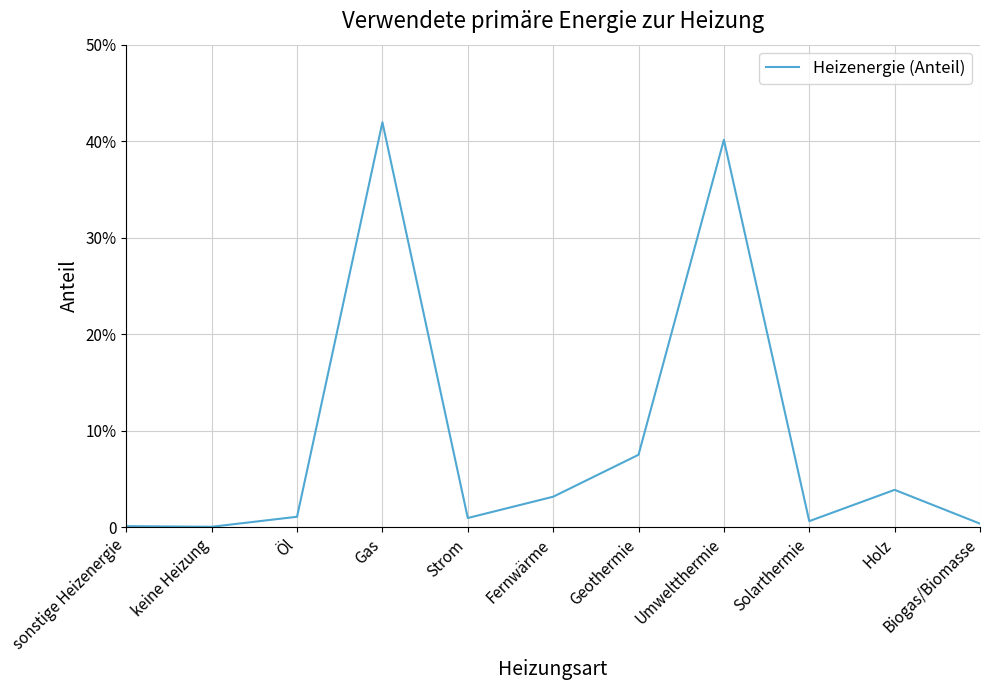

Which label corresponds to the smallest value in the chart?

keine Heizung